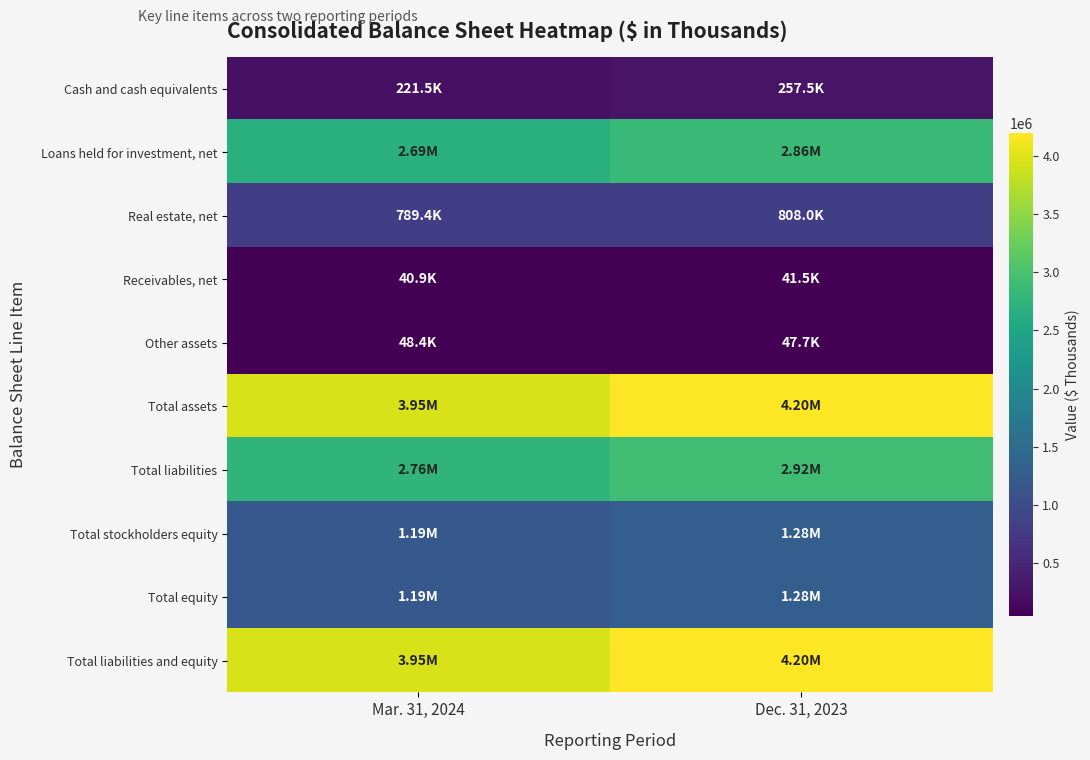

Reading right to left, transcribe all the data shown in this chart.

Cash and cash equivalents: Dec. 31, 2023=257506	Mar. 31, 2024=221505
Loans held for investment, net: Dec. 31, 2023=2860478	Mar. 31, 2024=2687349
Real estate, net: Dec. 31, 2023=807985	Mar. 31, 2024=789438
Receivables, net: Dec. 31, 2023=41451	Mar. 31, 2024=40922
Other assets: Dec. 31, 2023=47680	Mar. 31, 2024=48409
Total assets: Dec. 31, 2023=4198254	Mar. 31, 2024=3946546
Total liabilities: Dec. 31, 2023=2919788	Mar. 31, 2024=2756622
Total stockholders equity: Dec. 31, 2023=1277335	Mar. 31, 2024=1188797
Total equity: Dec. 31, 2023=1278466	Mar. 31, 2024=1189924
Total liabilities and equity: Dec. 31, 2023=4198254	Mar. 31, 2024=3946546